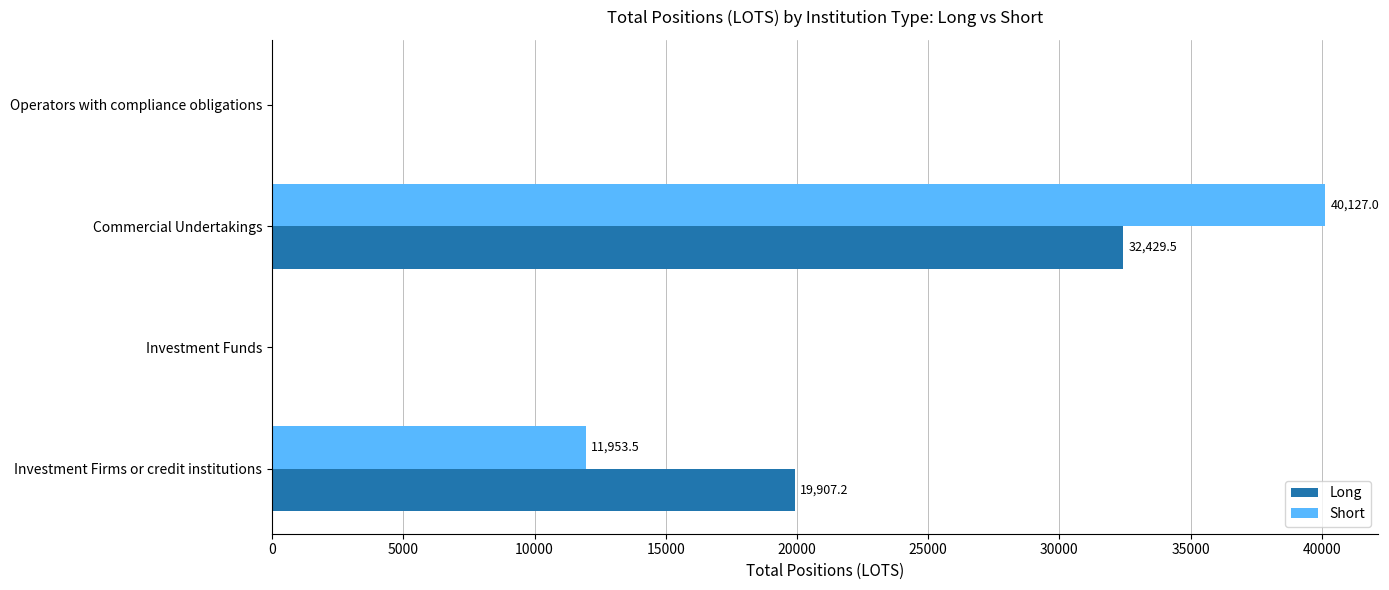

What is the sum of the Short values at Investment Funds and Commercial Undertakings?

40127.0